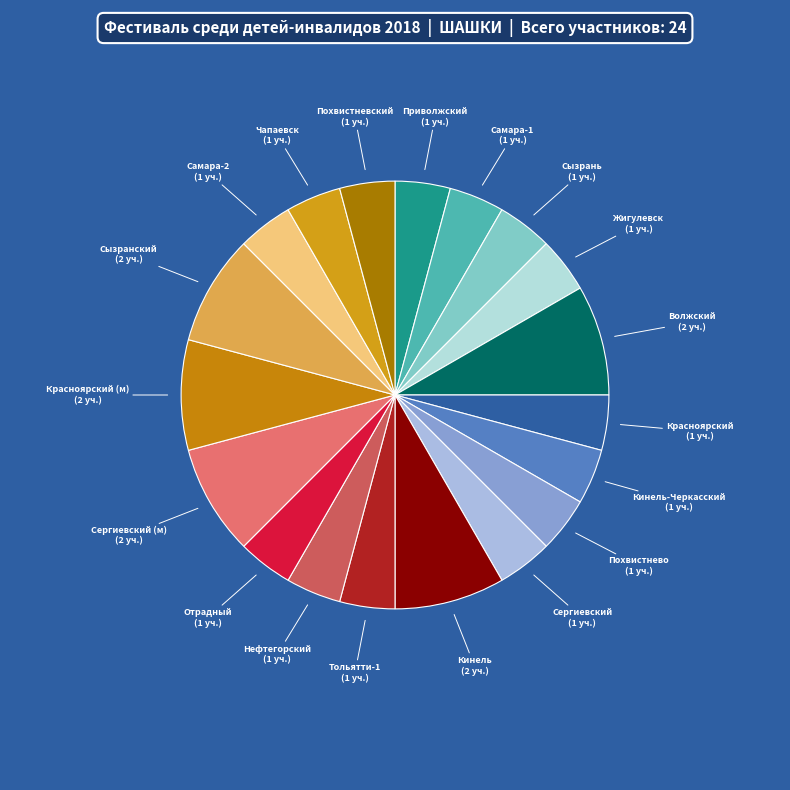

How many segments does this pie chart have?

19